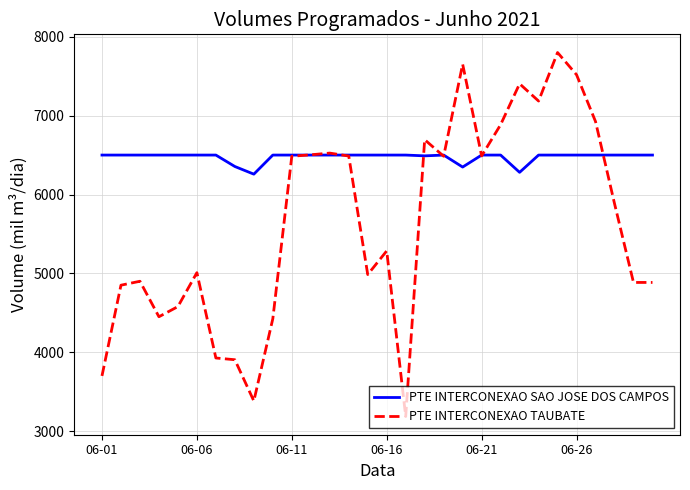

How many lines are shown in the chart?

2